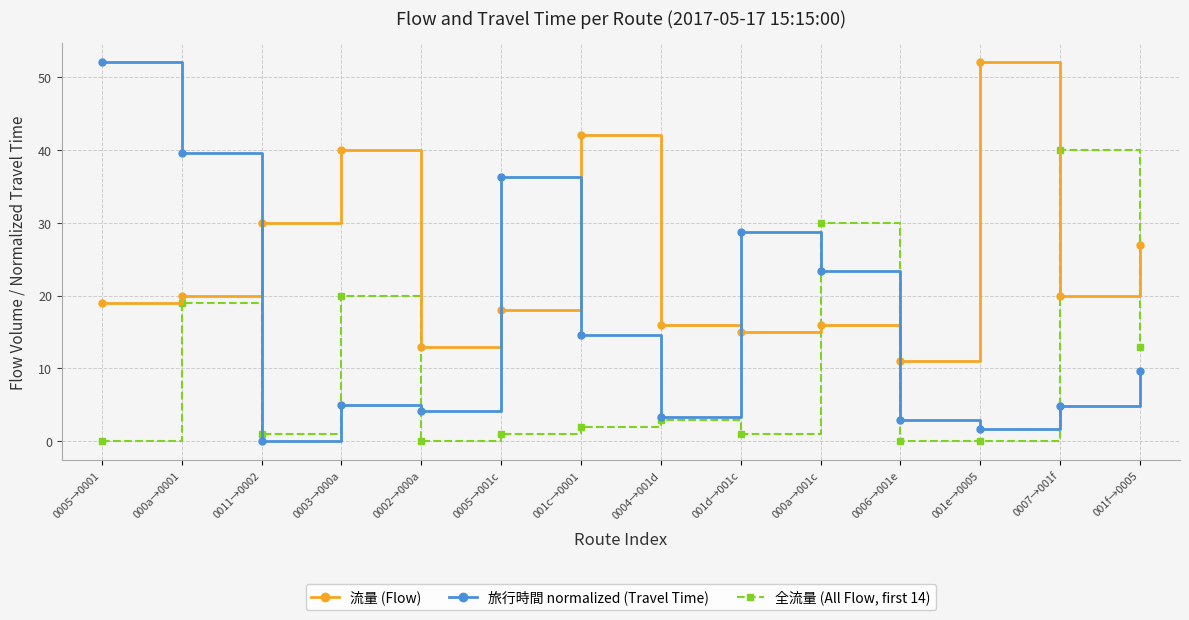

What are all the series names shown in the legend?

流量 (Flow), 旅行時間 normalized (Travel Time), 全流量 (All Flow, first 14)